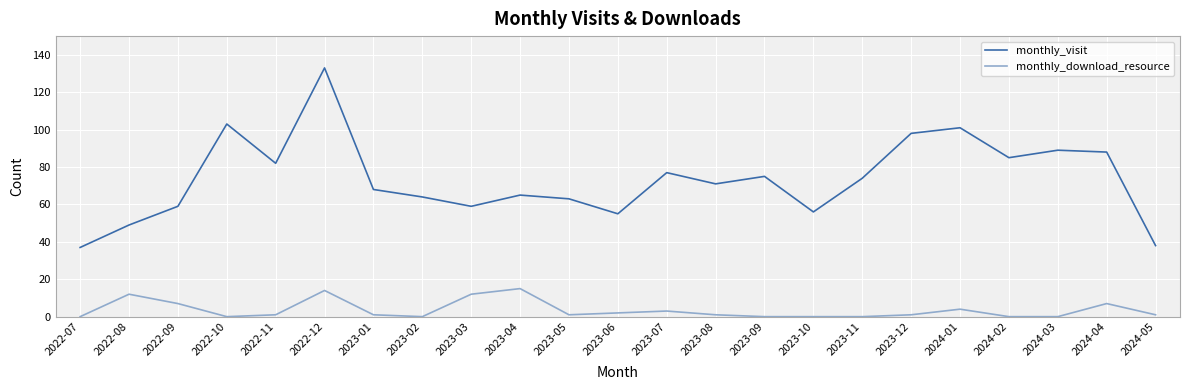

Rank the series by their average value, from lowest to highest.

monthly_download_resource, monthly_visit